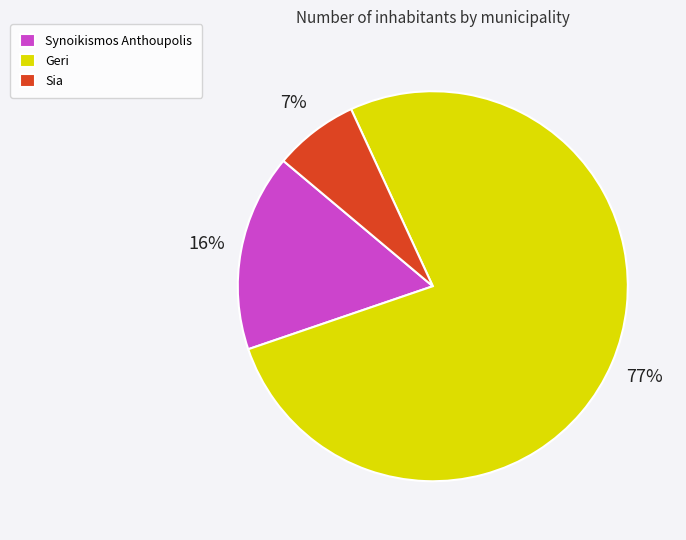

Which slice is the smallest?

Sia